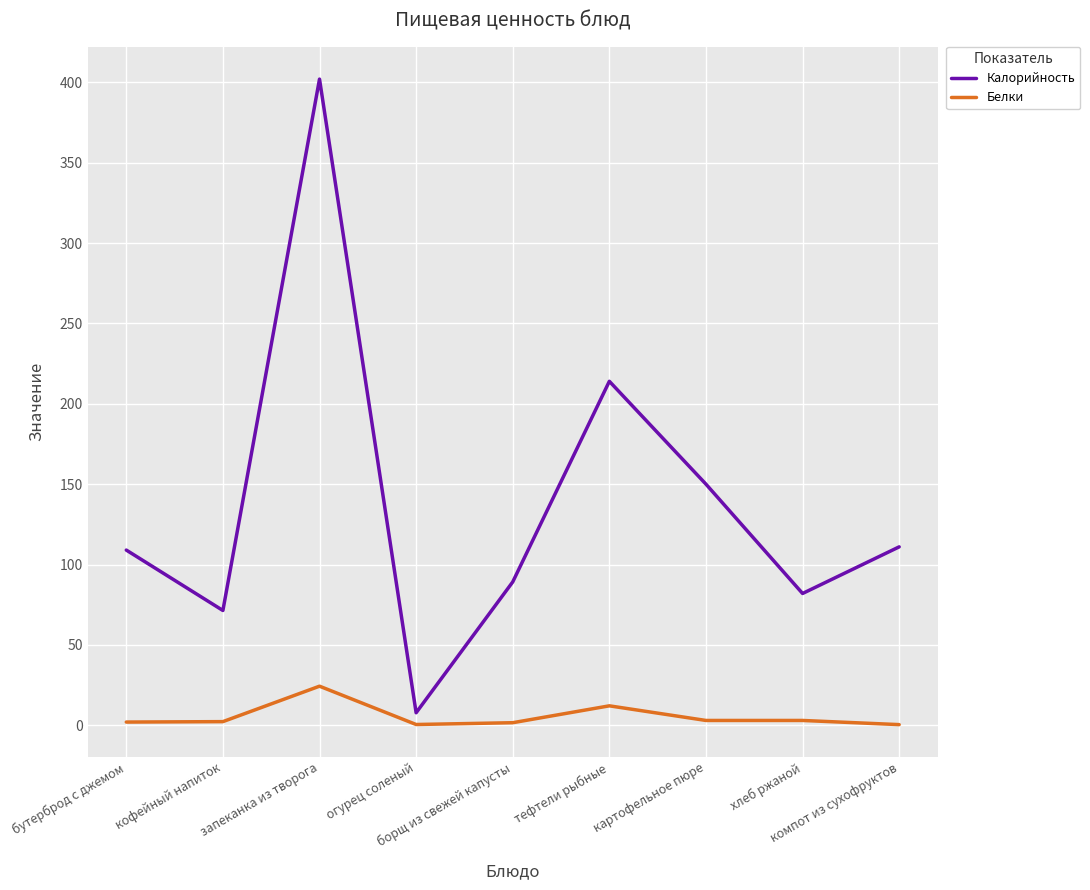

At which category does the chart reach its peak across all series?

запеканка из творога